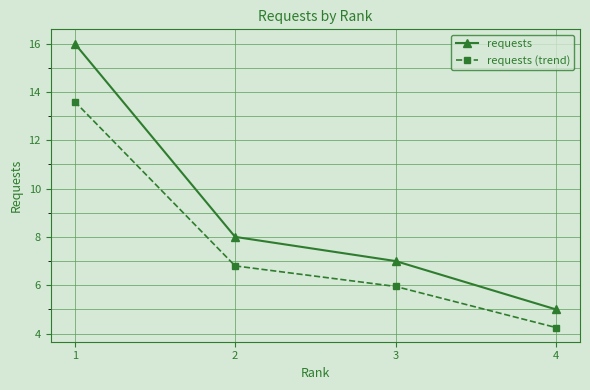

What is the maximum value for requests (trend)?

13.6